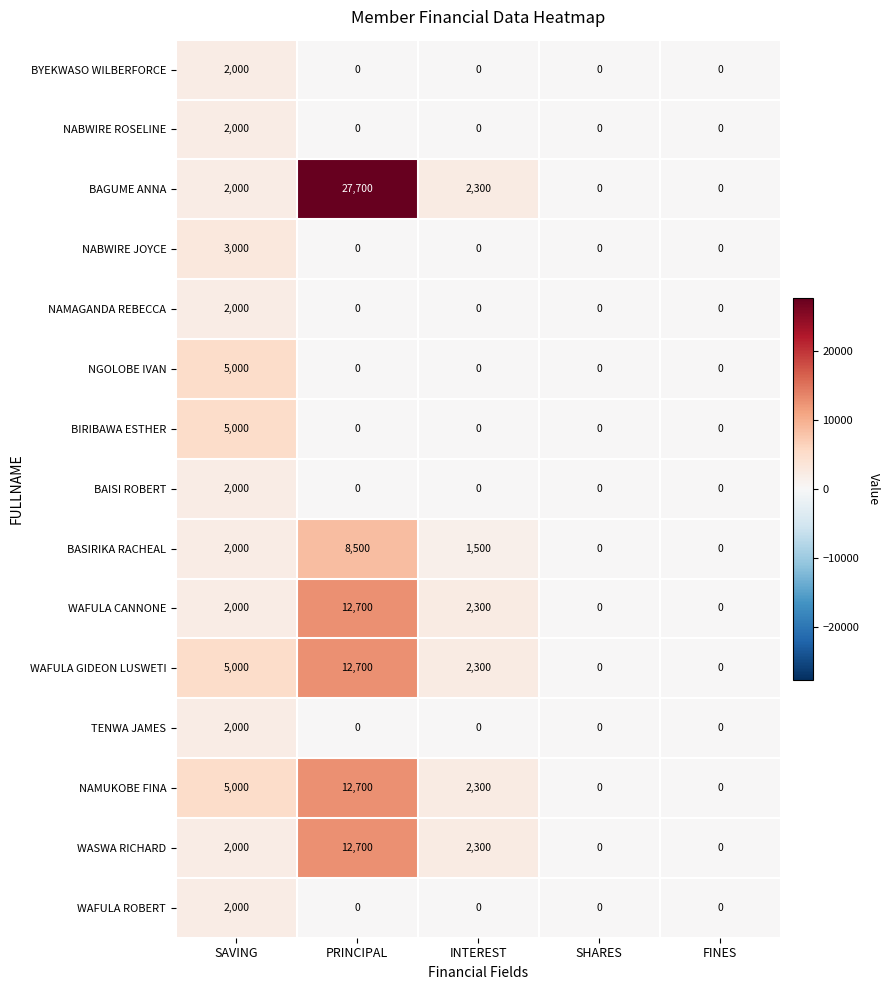

What is the maximum value for NGOLOBE IVAN?

5000